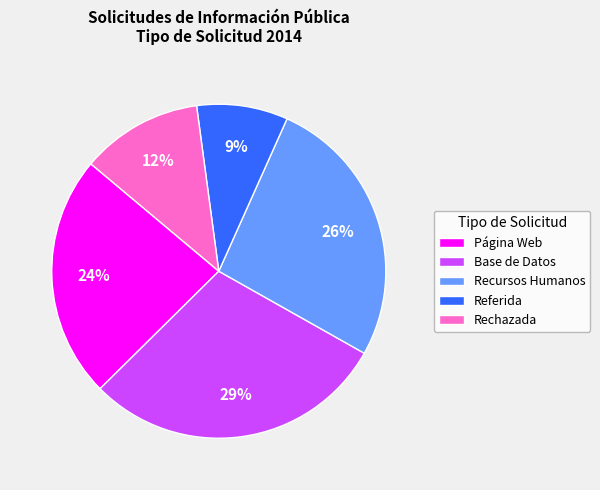

What percentage is the Referida slice, to the nearest percent?

9%